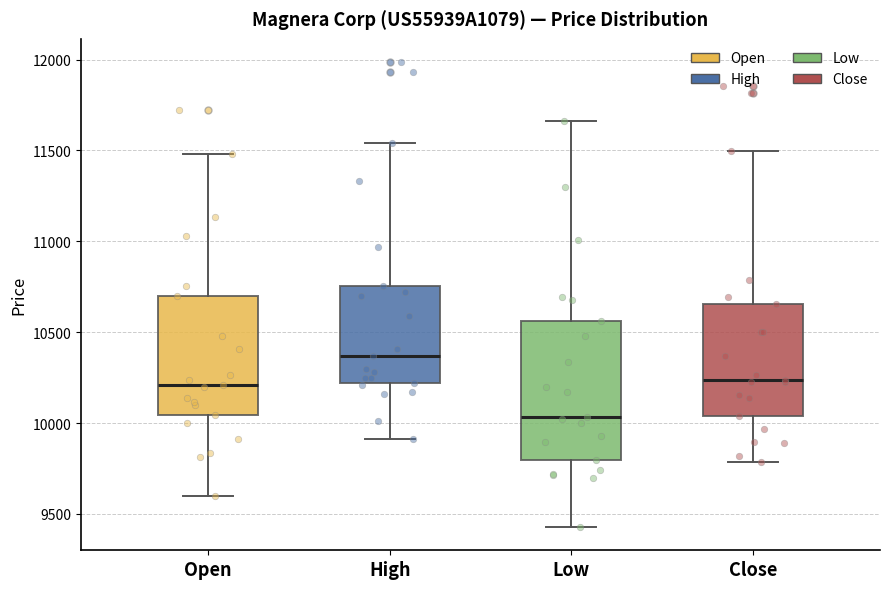

Reading left to right, read every box against the y-axis: the position of its median line, the range the box covers, and the ends of its whiskers. The values are not printed on the chart, so give them approximately, as read against the axis.

Open: median 10200, box 10050 to 10700, whiskers 9600 to 11500
High: median 10350, box 10200 to 10750, whiskers 9900 to 11550
Low: median 10050, box 9800 to 10550, whiskers 9450 to 11650
Close: median 10250, box 10050 to 10650, whiskers 9800 to 11500